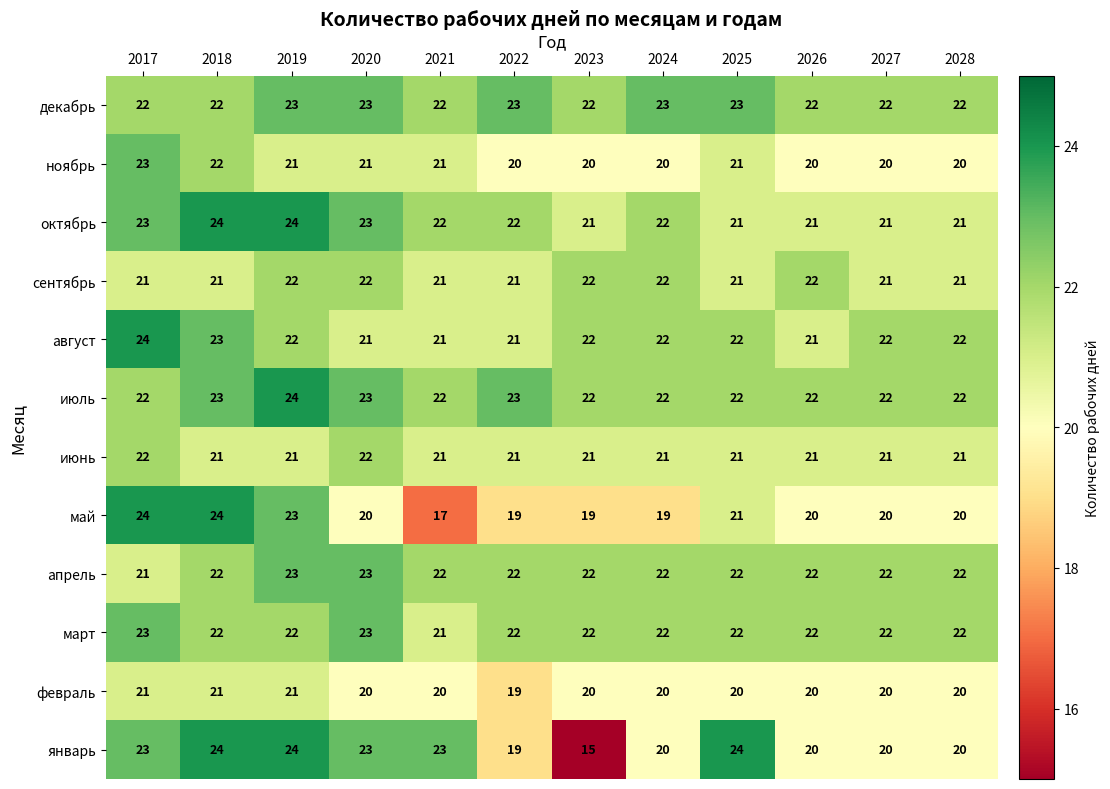

What is the difference between the maximum and minimum values in the май series?

7